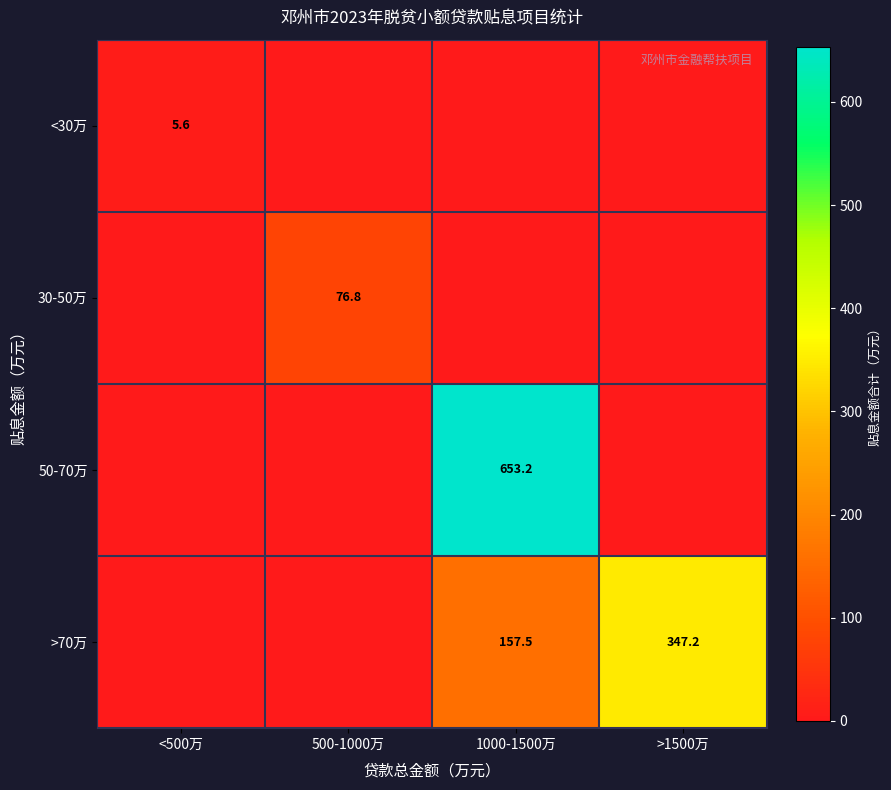

The <30万 series shows 5.6 at <500万. True or false?

True